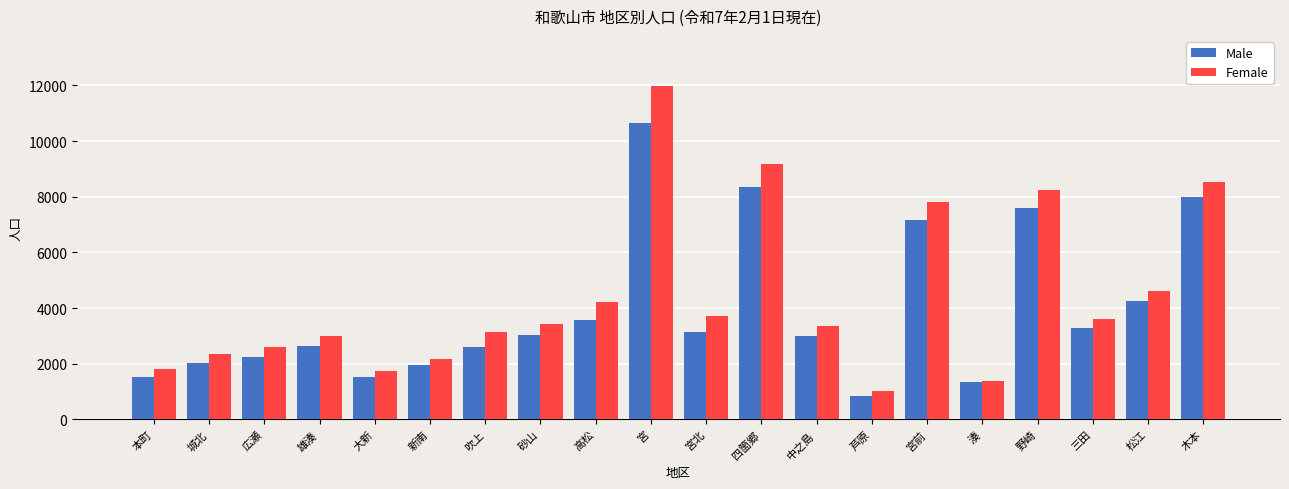

At which category does the chart reach its peak across all series?

宮